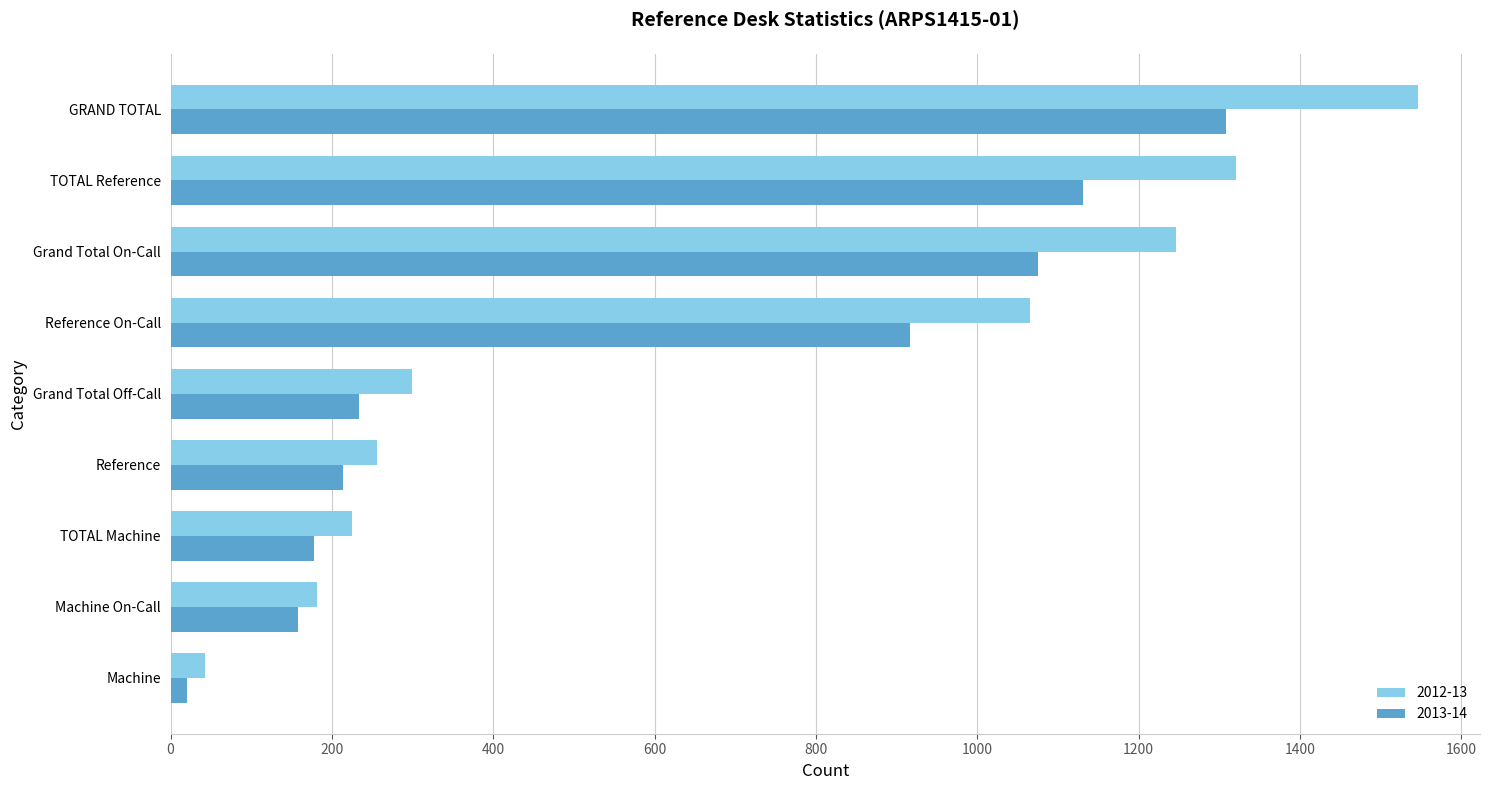

True or false: 2013-14 has a value of 1131 at TOTAL Reference.

True